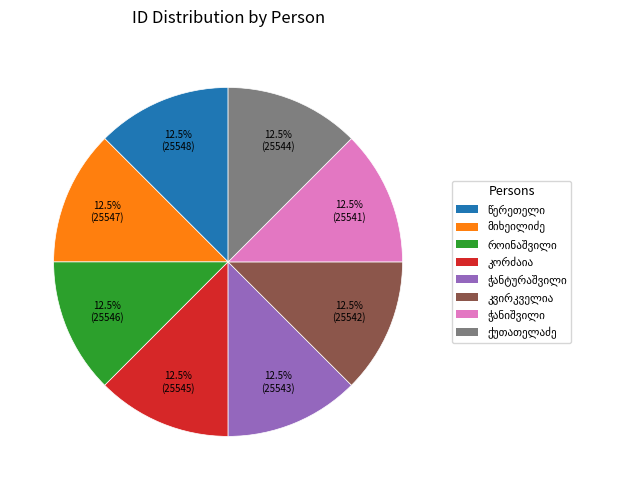

Is there a majority slice in this chart?

No